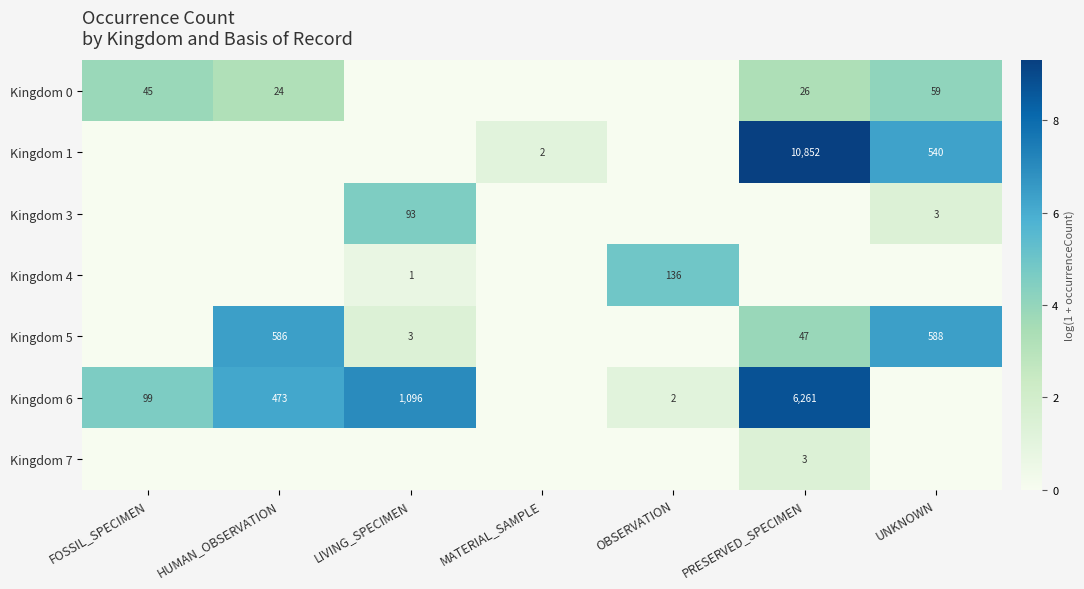

The Kingdom 6 series shows 0.6 at OBSERVATION. True or false?

False